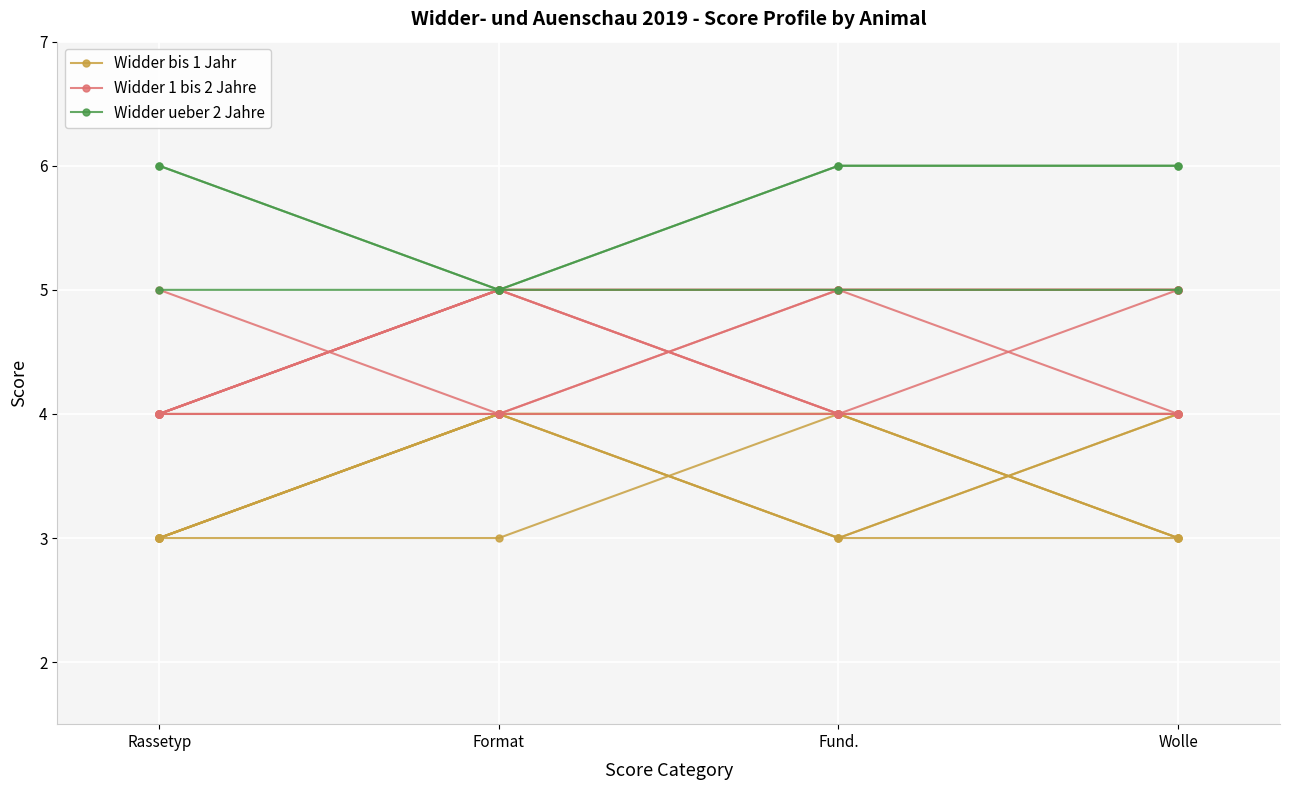

What is the total value across all series at Fund.?

14